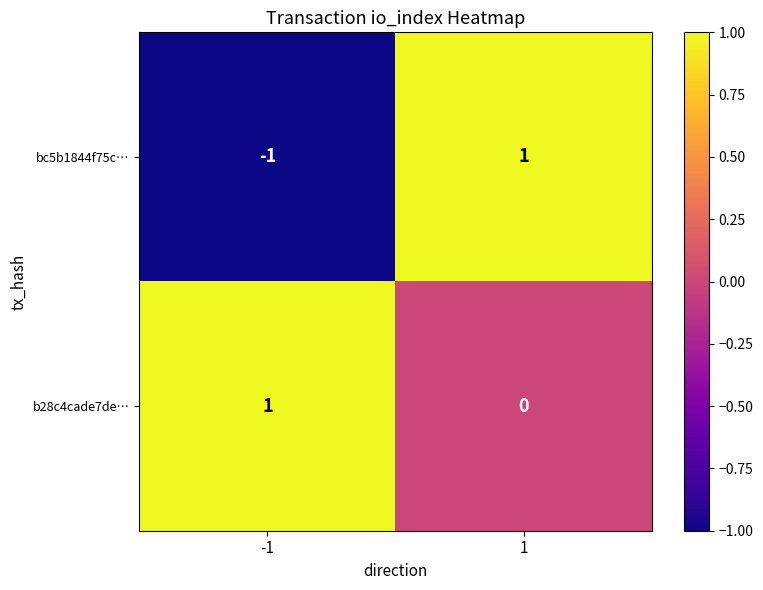

Which series has the largest range (max minus min)?

bc5b1844f75c…